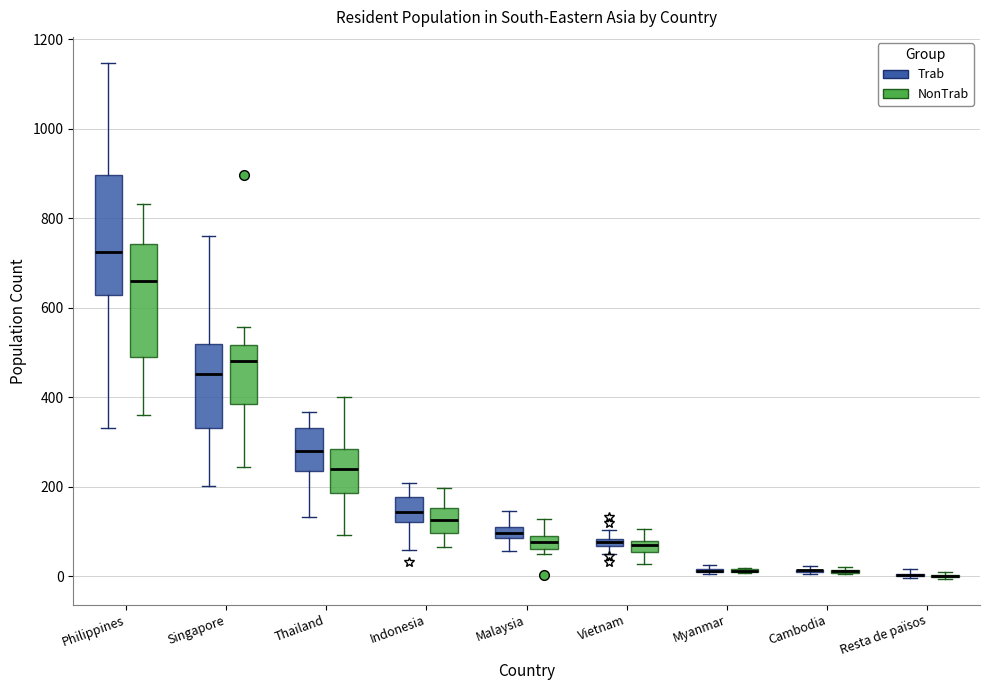

Where is the lower edge of the box for Vietnam (Trab) on the y-axis? The values are not printed on the chart, so give them approximately, as read against the axis.

60